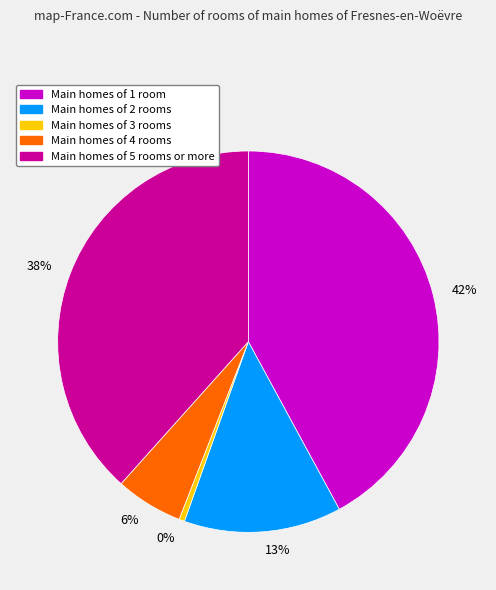

Is the sum of 42% and 6% greater than half?

No